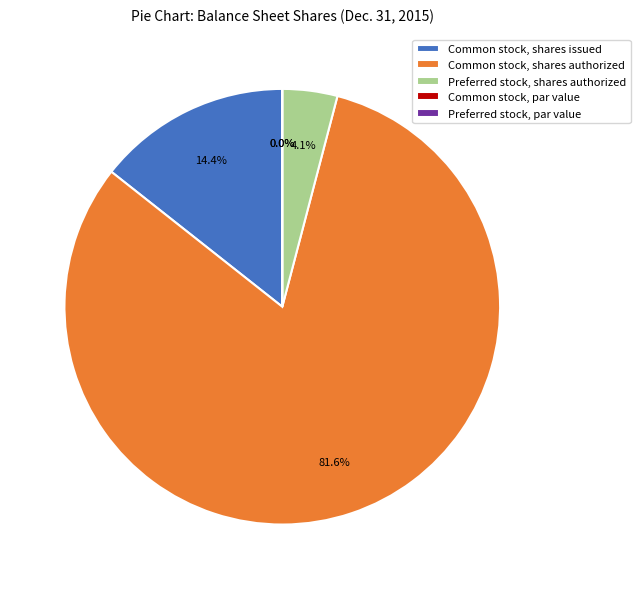

The Preferred stock, par value slice represents 14% of the pie. True or false?

False